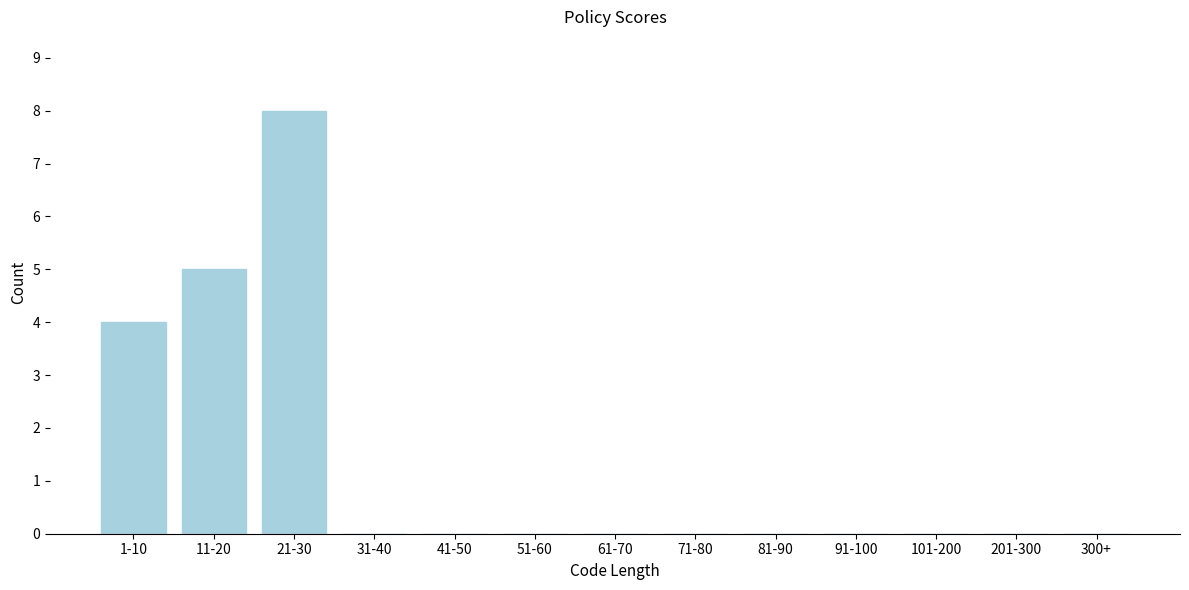

Reading right to left, transcribe all the data shown in this chart.

300+=0	201-300=0	101-200=0	91-100=0	81-90=0	71-80=0	61-70=0	51-60=0	41-50=0	31-40=0	21-30=8	11-20=5	1-10=4